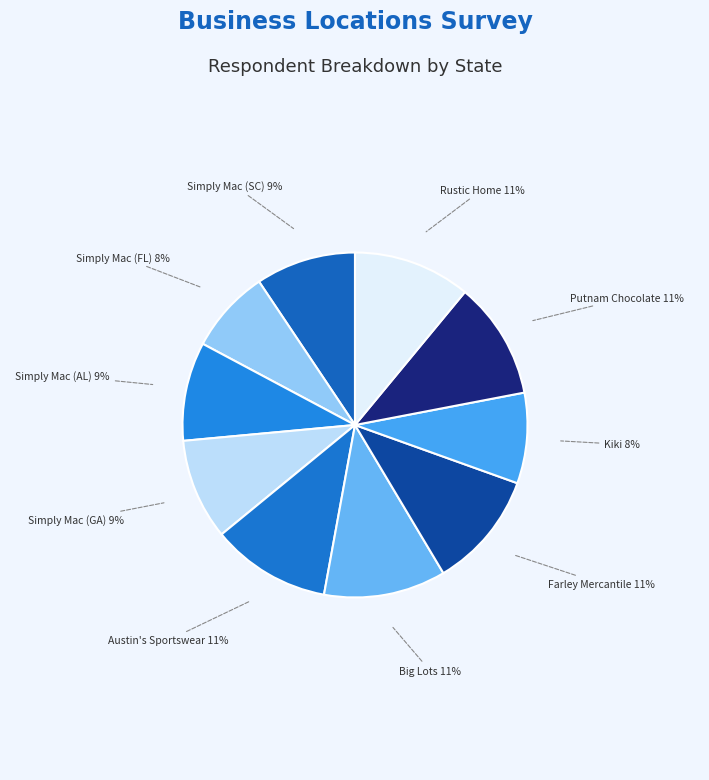

Does Simply Mac (SC) represent more than half of the total?

No